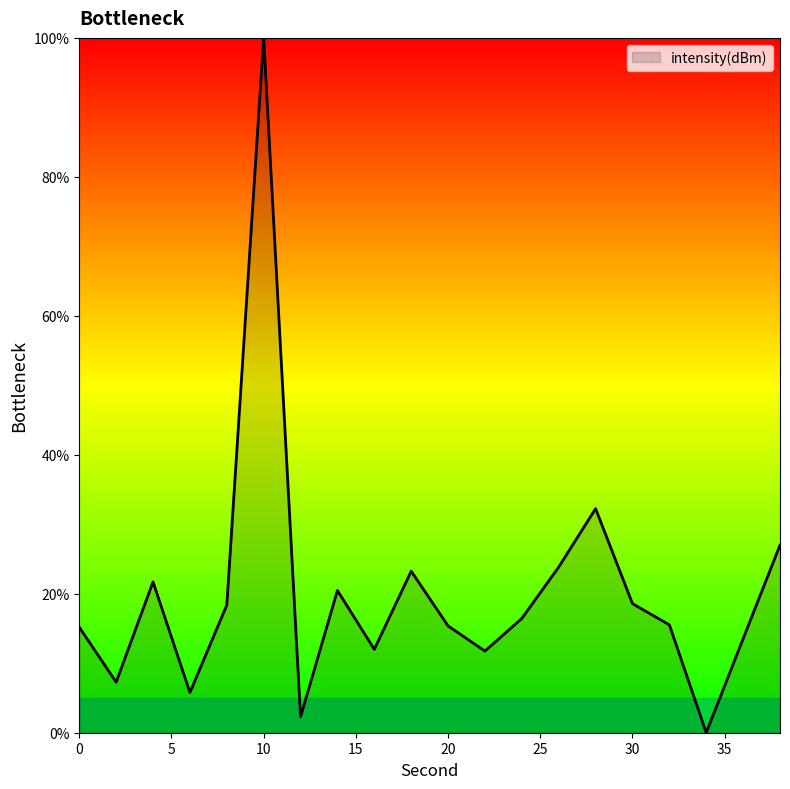

What is the greatest value displayed?

100.0